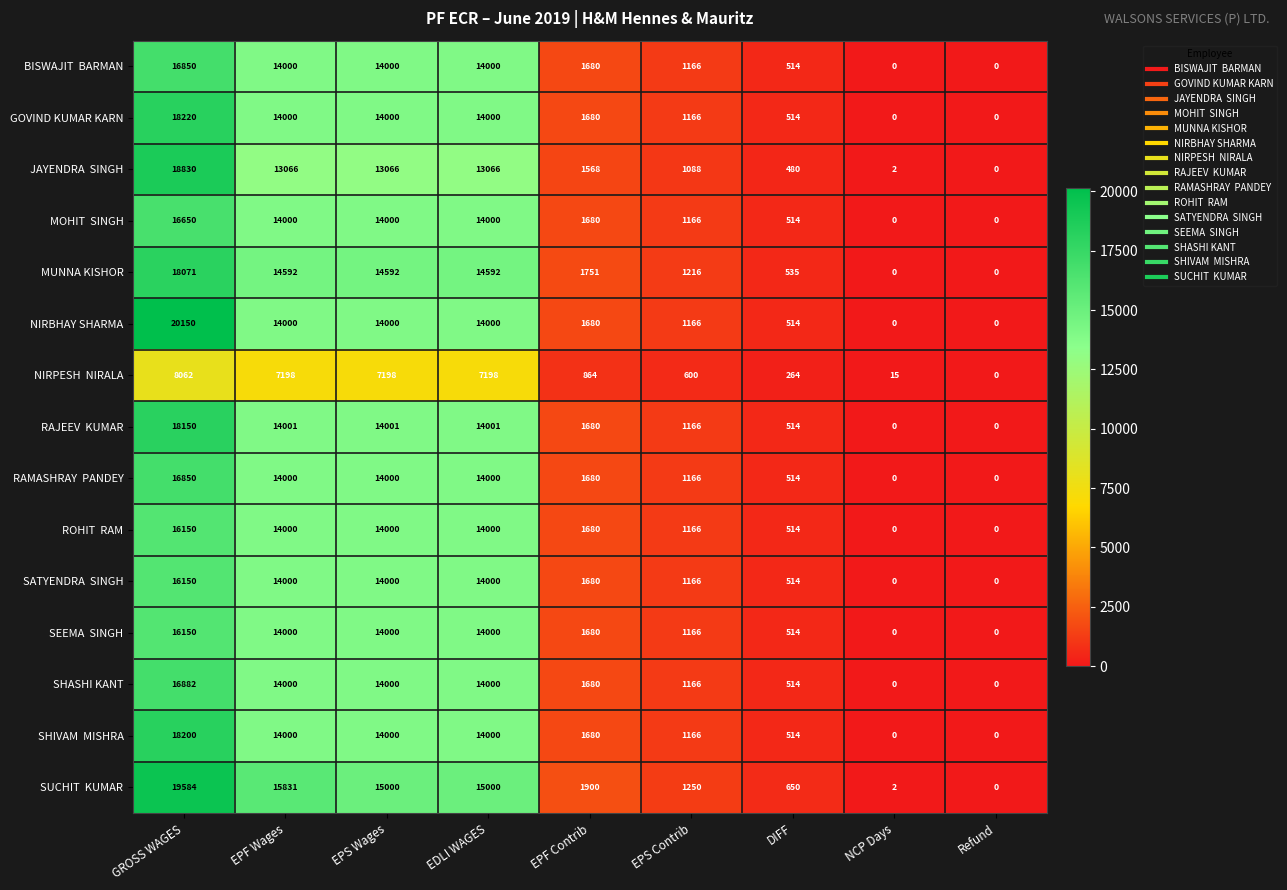

What is the spread (max minus min) of values at EPF Wages?

8633